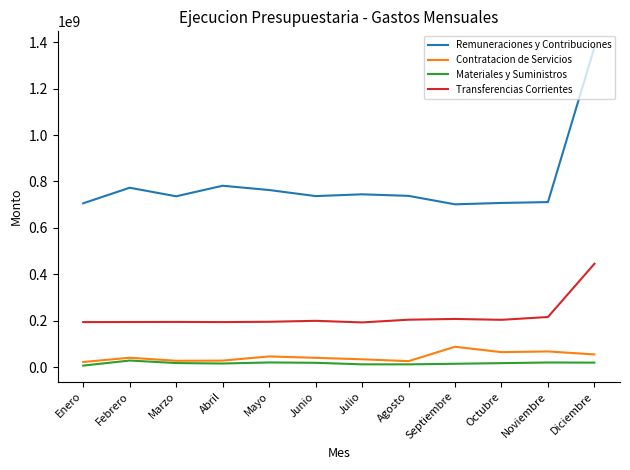

True or false: Materiales y Suministros and Transferencias Corrientes intersect in this chart.

False